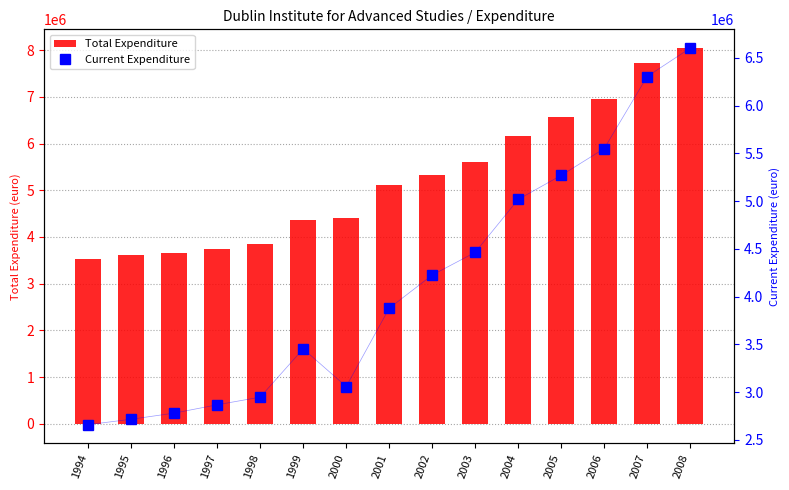

Reading left to right, transcribe all the data shown in this chart.

Total Expenditure: 1994=3525000	1995=3606000	1996=3657000	1997=3744000	1998=3843000	1999=4363000	2000=4404000	2001=5116000	2002=5336000	2003=5605000	2004=6159000	2005=6578000	2006=6952000	2007=7732000	2008=8044000
Current Expenditure: 1994=2660000	1995=2717000	1996=2781000	1997=2868000	1998=2948000	1999=3454000	2000=3059000	2001=3879000	2002=4226000	2003=4464000	2004=5018000	2005=5270000	2006=5550000	2007=6305000	2008=6602000